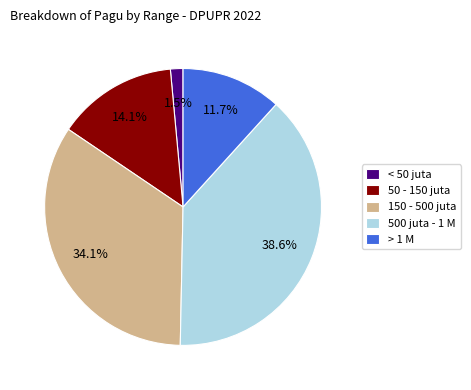

What percentage is NOT represented by < 50 juta?

98.5%